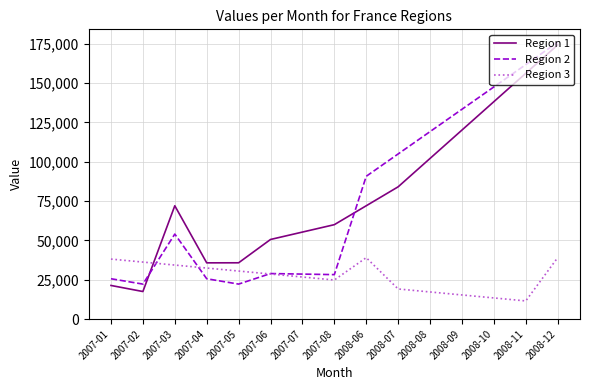

Is the value of Region 1 at 2008-10 greater than the value of Region 3 at 2008-10?

Yes